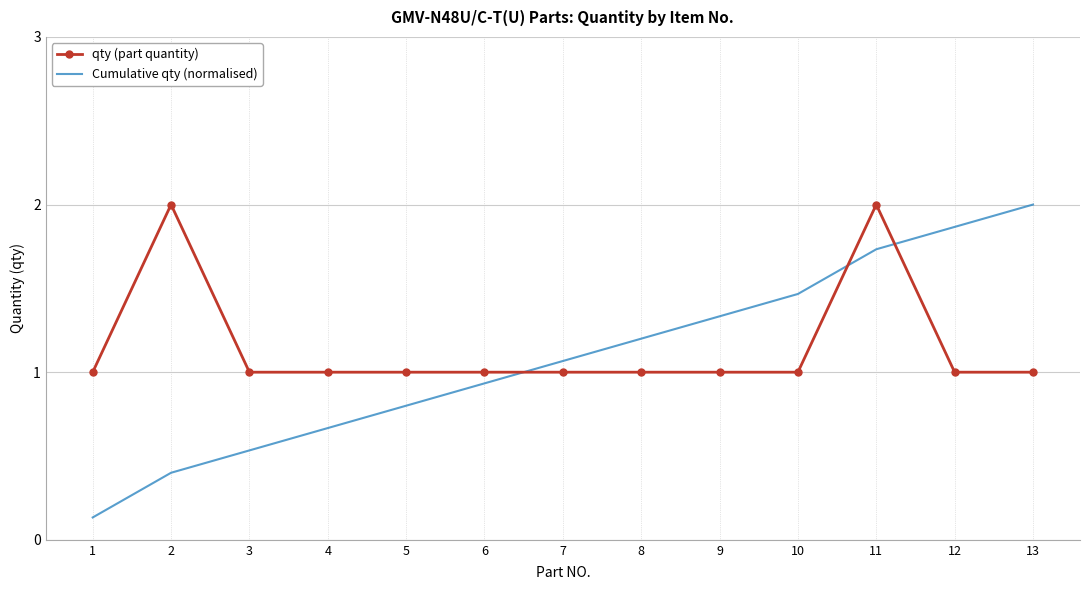

After their last crossing, which series has the higher values: qty (part quantity) or Cumulative qty (normalised)?

Cumulative qty (normalised)